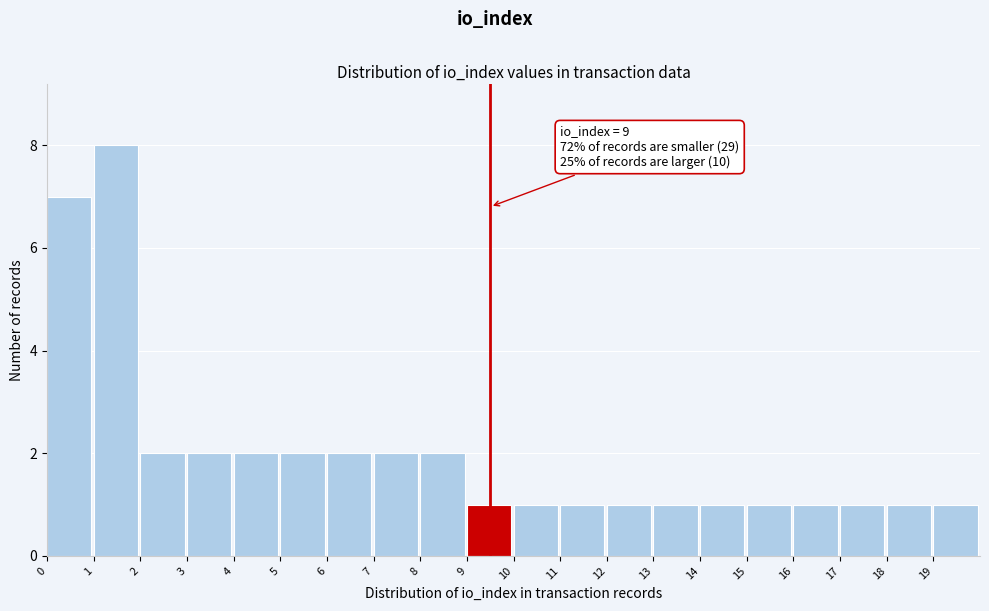

Over which range of the x-axis is the bar tallest?

1 to 2